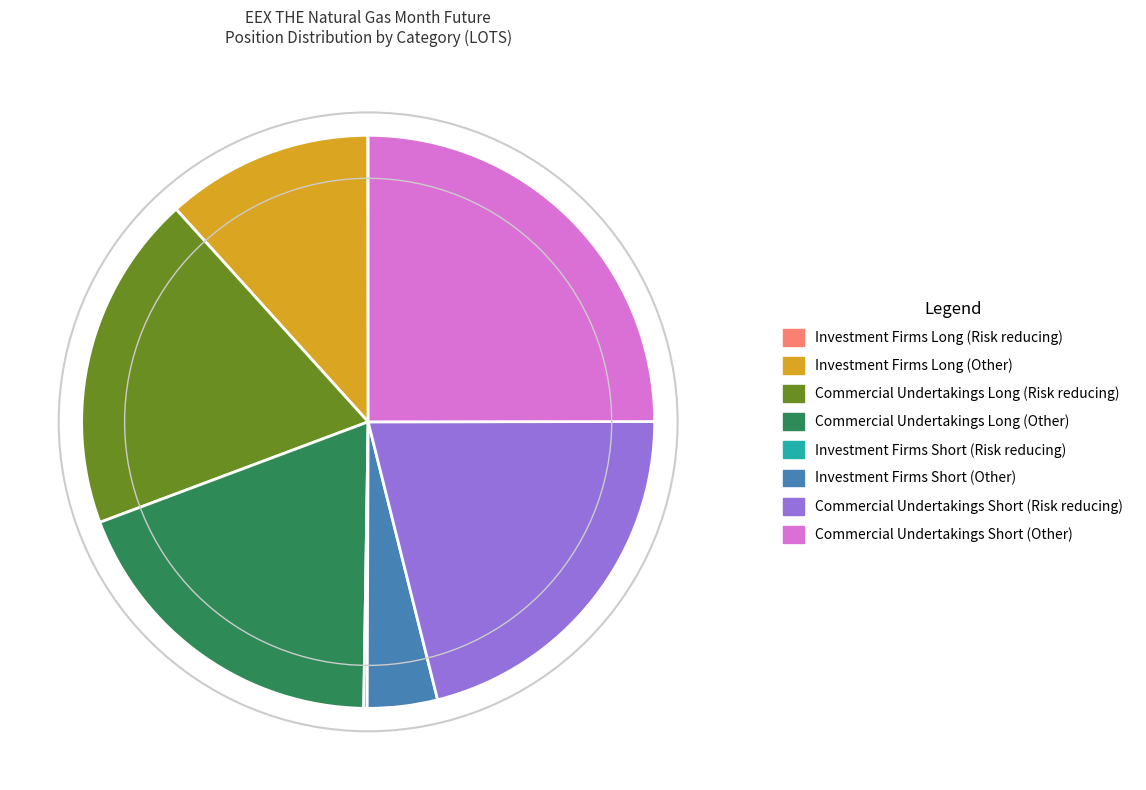

Does Commercial Undertakings Short (Other) account for over 50% of the chart?

No